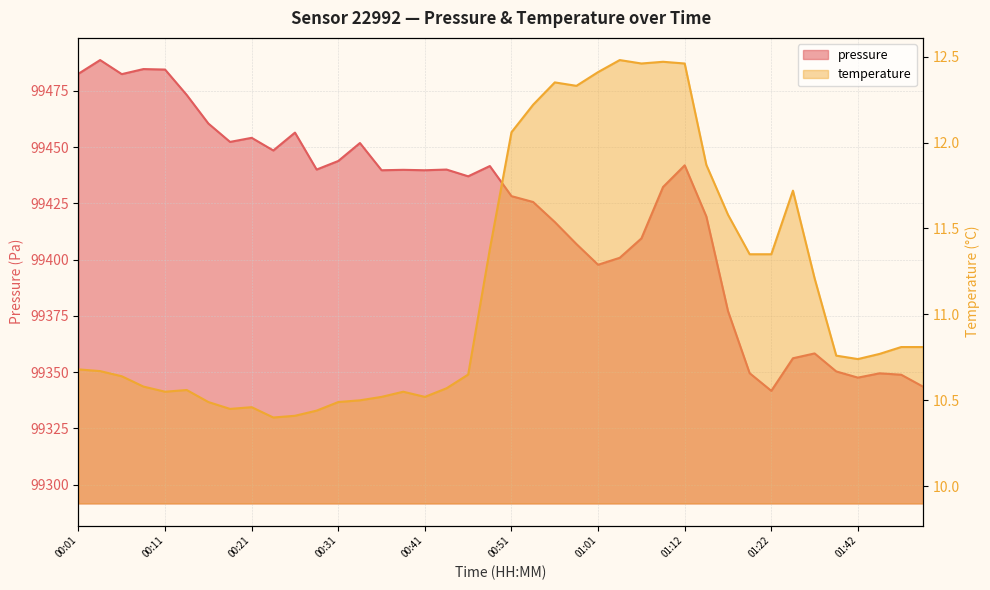

Is it true that temperature equals 10.6 at 00:44?

True